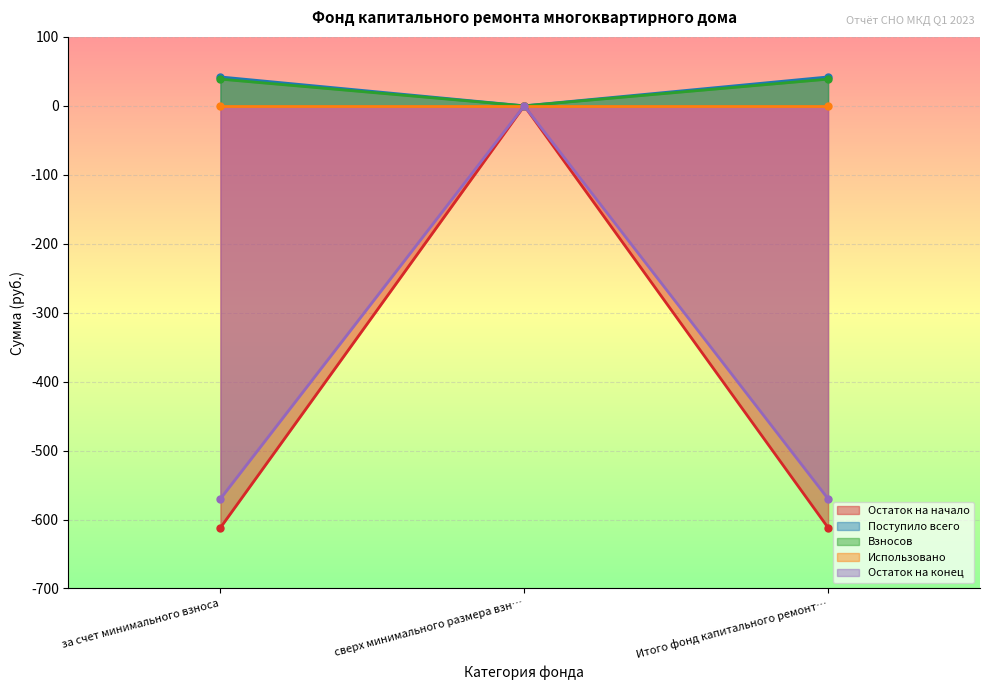

What is the value of the Остаток на конец point at the 3rd from the left?

-569.9